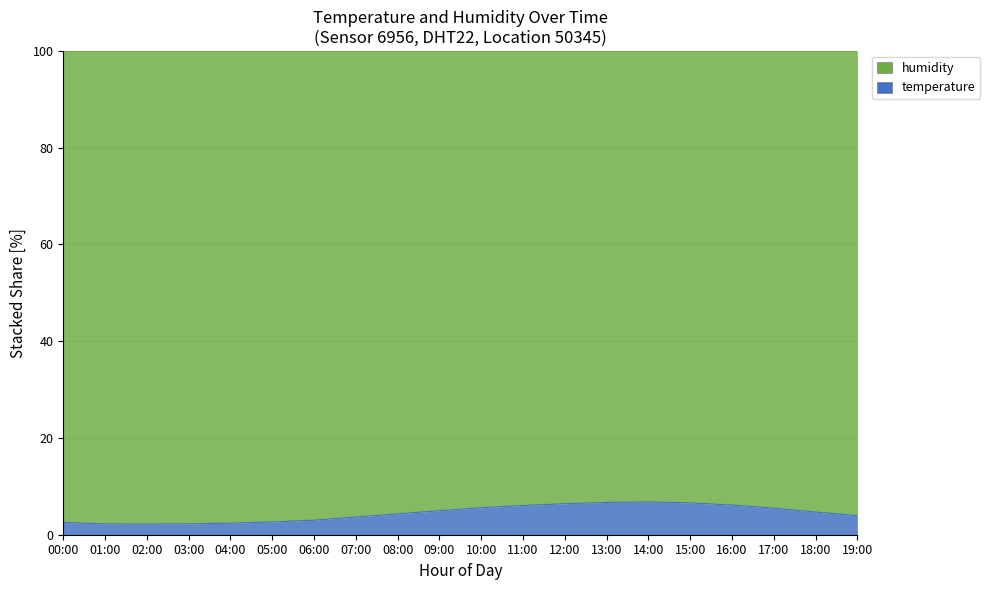

At which category does the chart reach its minimum across all series?

02:00